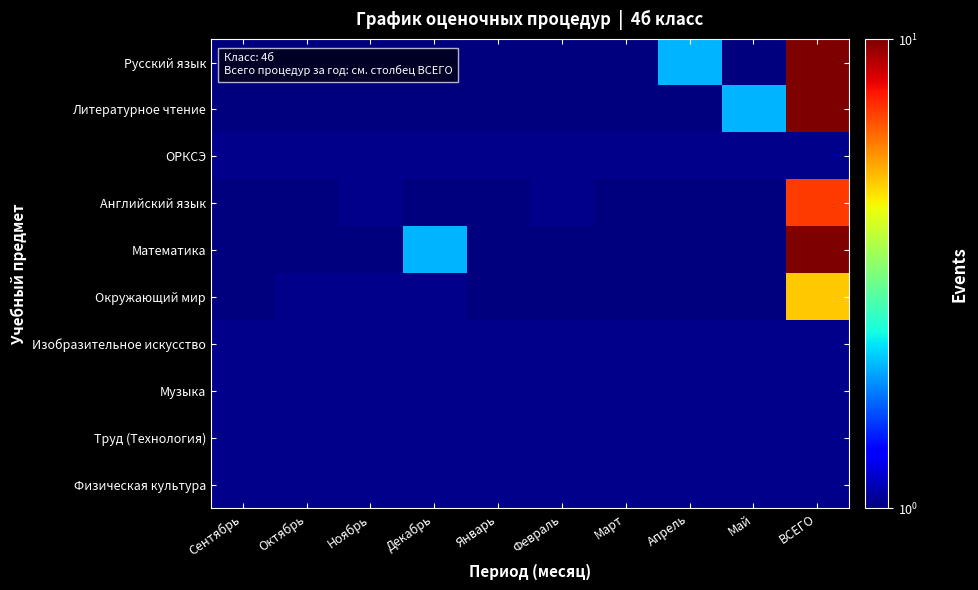

Which category has the lowest value across all series?

Сентябрь